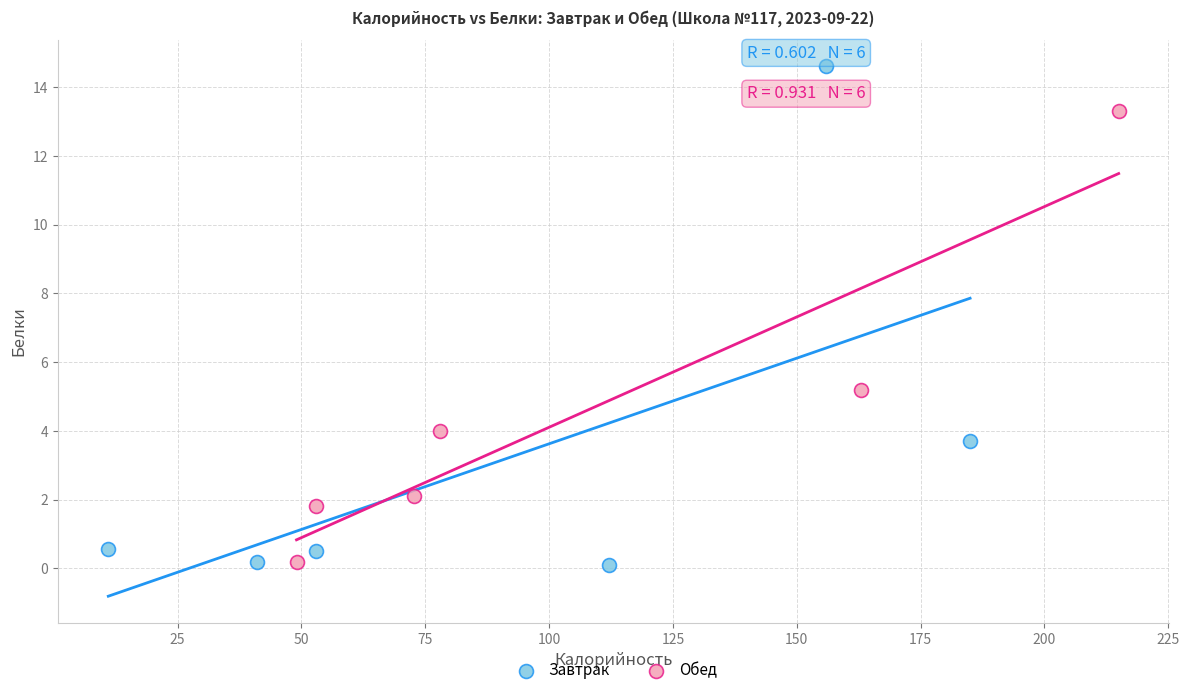

Which series has the largest Y range (max minus min)?

Завтрак